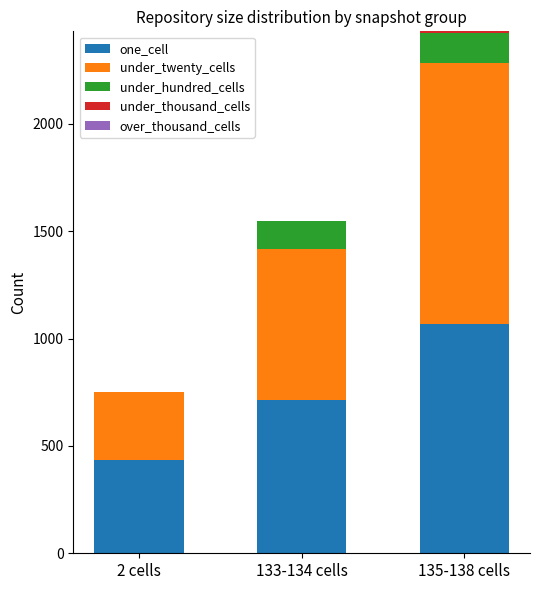

At which category is the sum across all series the highest?

135‑138 cells